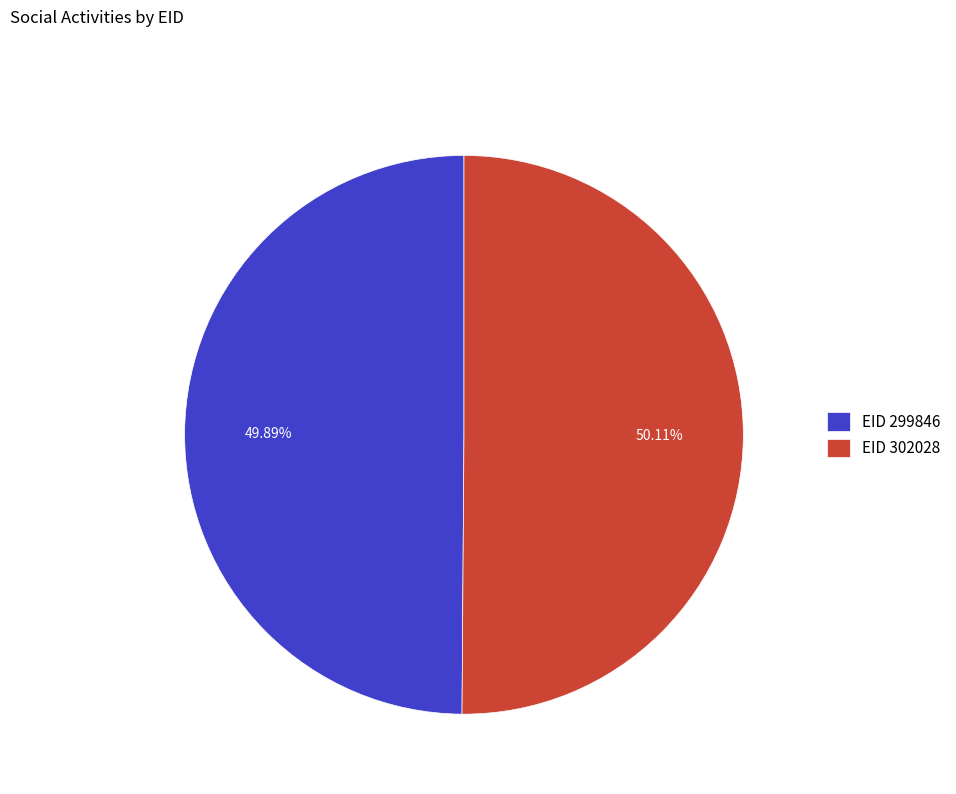

Do EID 299846 and EID 302028 together represent more than half of the pie?

Yes